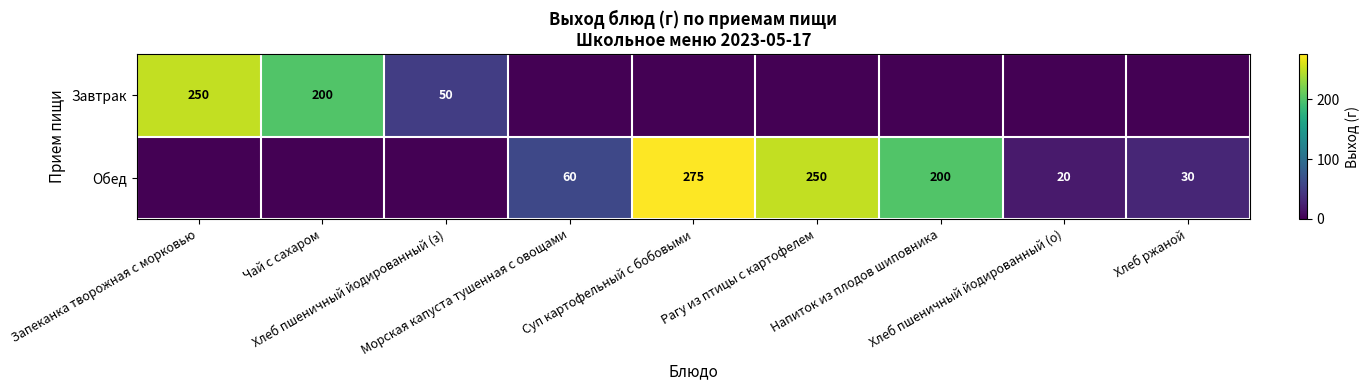

Where does the Обед series first go above 30?

Морская капуста тушенная с овощами